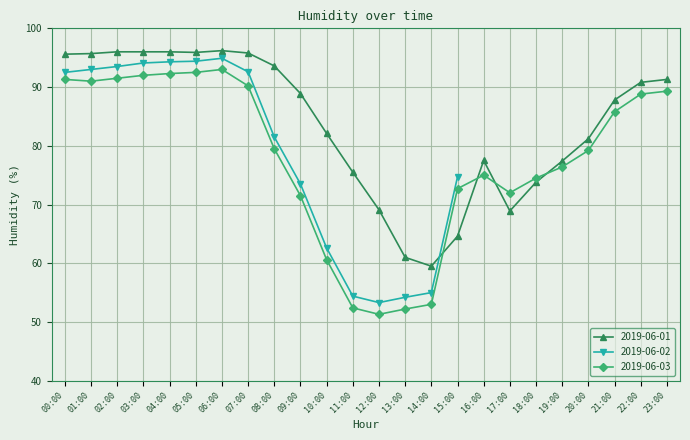

At 21:00, list the series in order from smallest to largest.

2019-06-03, 2019-06-01